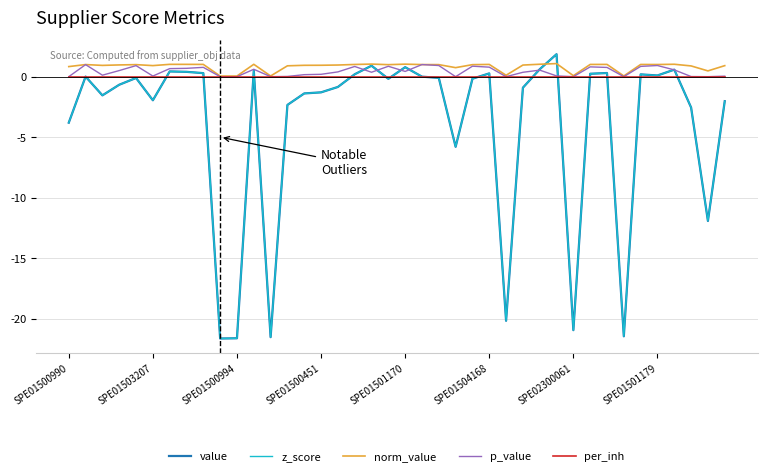

True or false: z_score and value cross at least once.

False